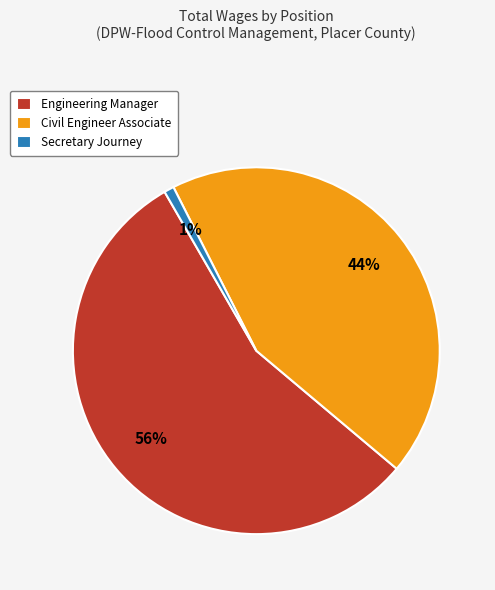

Does Engineering Manager represent more than half of the total?

Yes